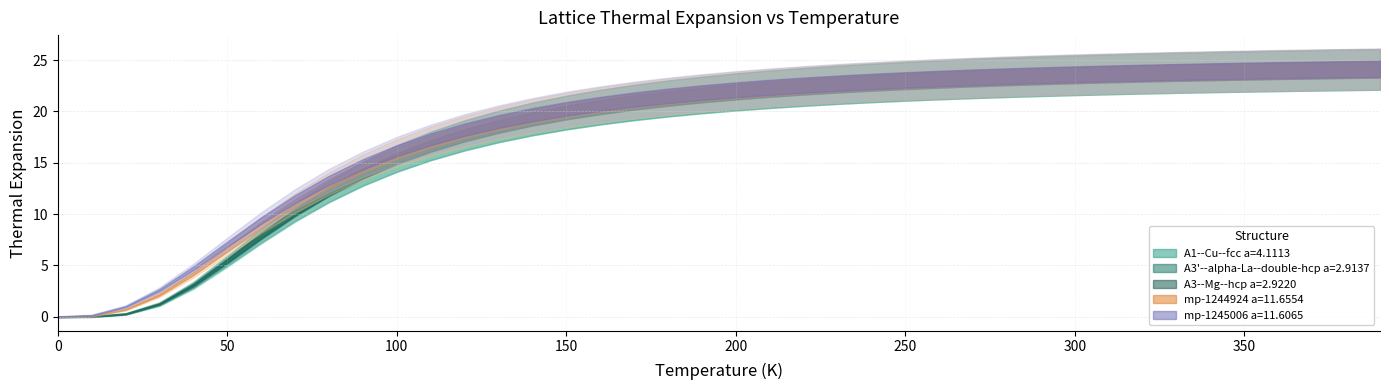

What is the label of the 17th point from the right?

230.0